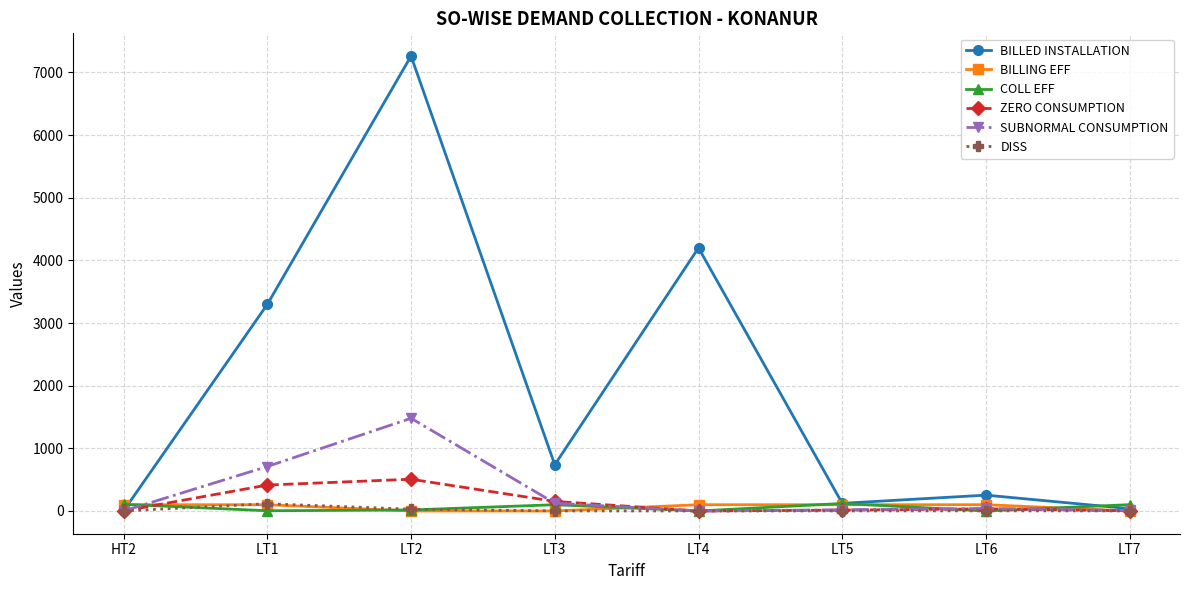

Between LT4 and LT5, which series saw the biggest shift?

BILLED INSTALLATION